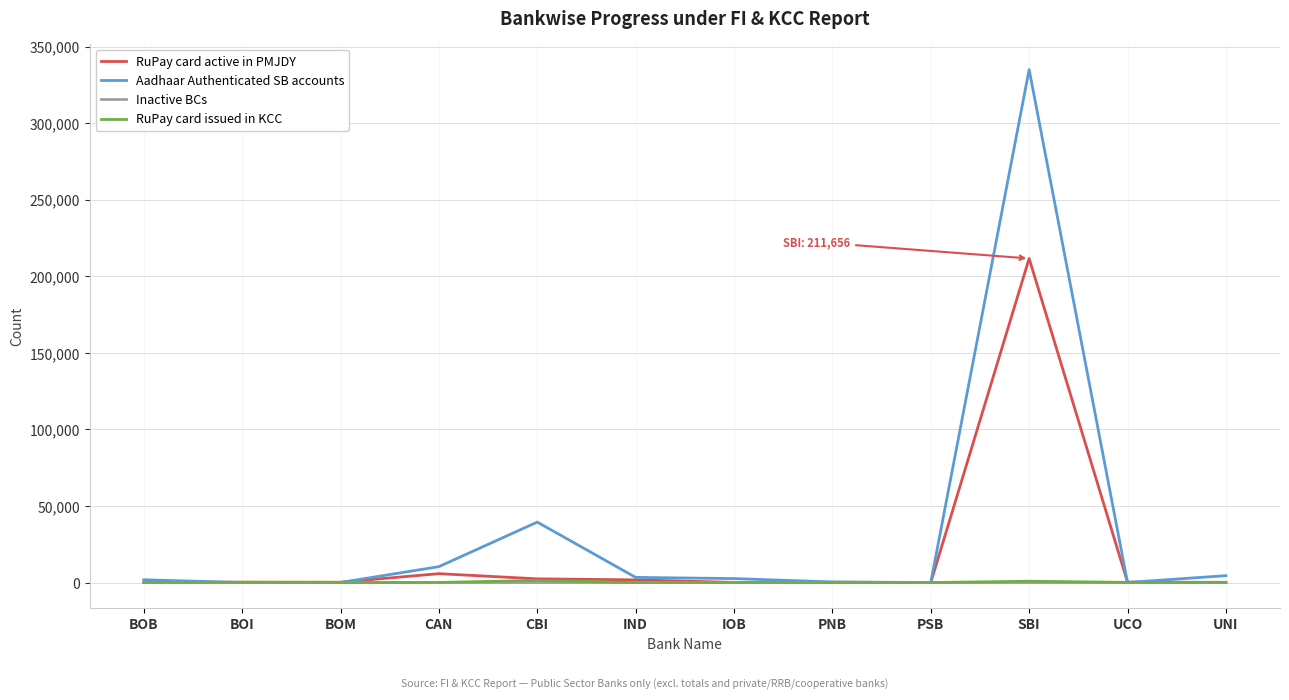

What is the difference between the highest and lowest values at UNI?

4521